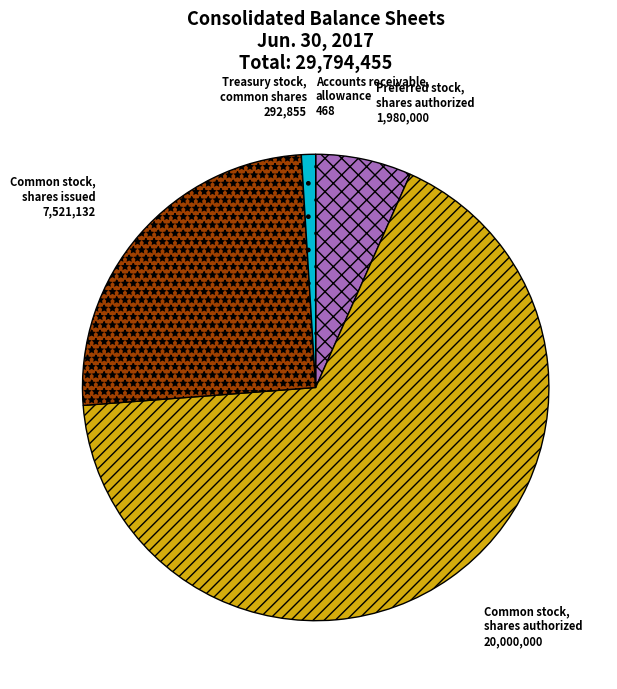

True or false: Common stock, shares authorized accounts for 67% of the total.

True